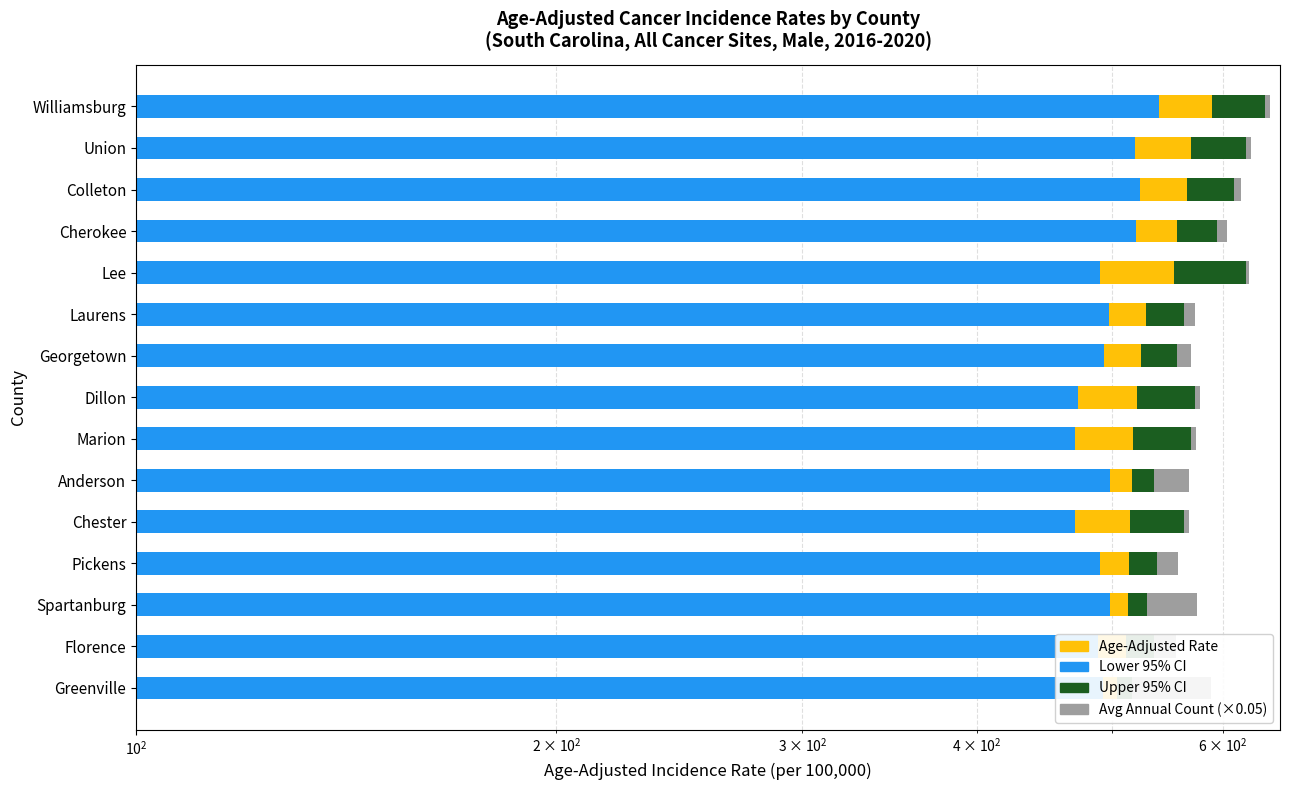

What is the minimum value shown in the chart?

3.0